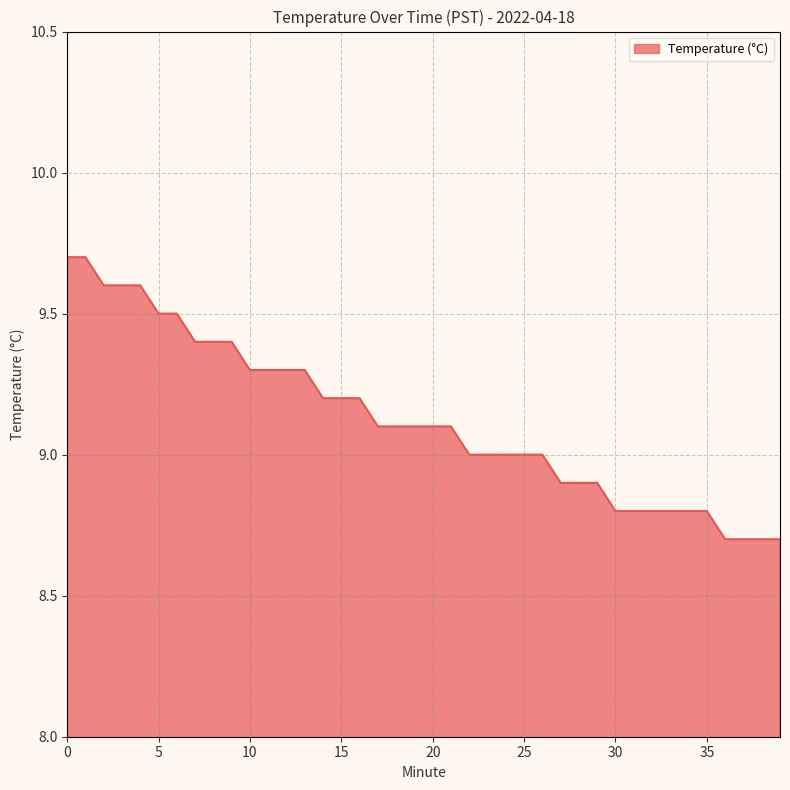

What is the difference between the maximum and minimum values?

1.0